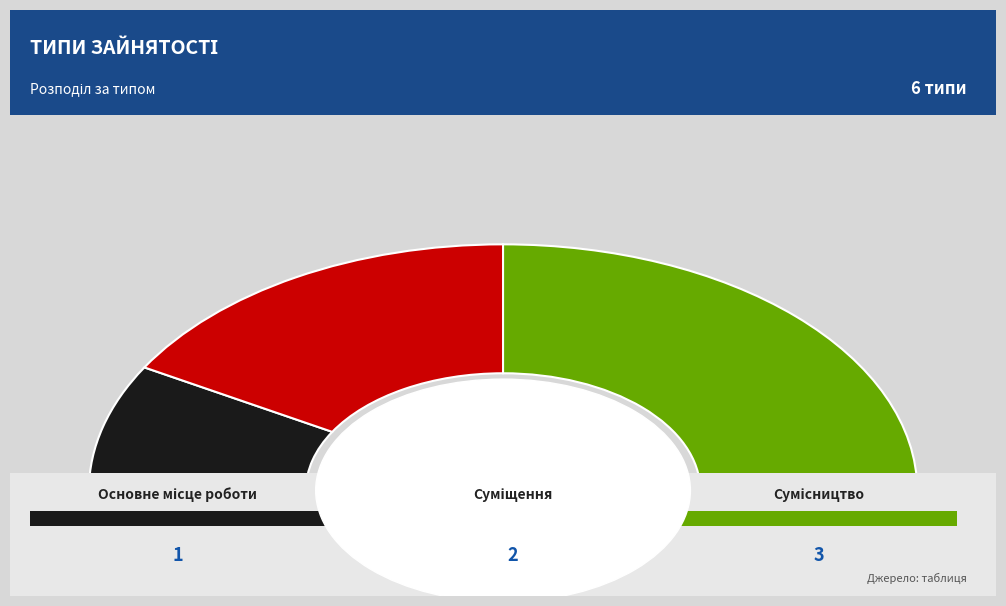

Between Основне місце роботи and Сумісництво, which is larger?

Сумісництво